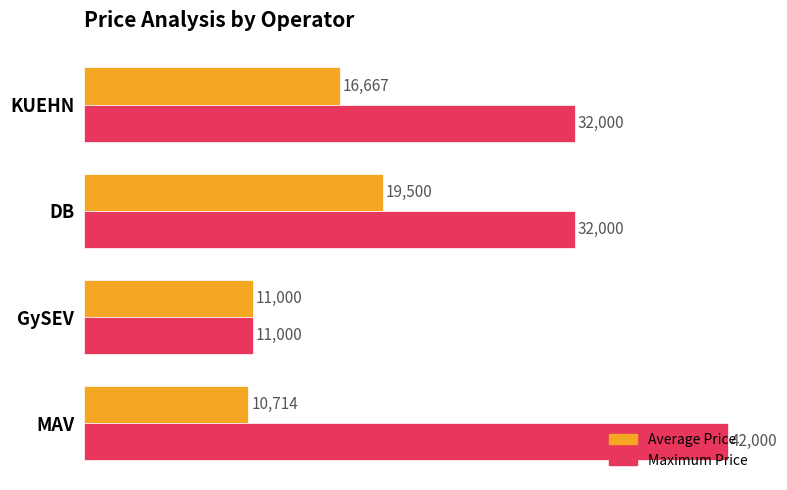

Which category has the lowest value in the Maximum Price series?

GySEV